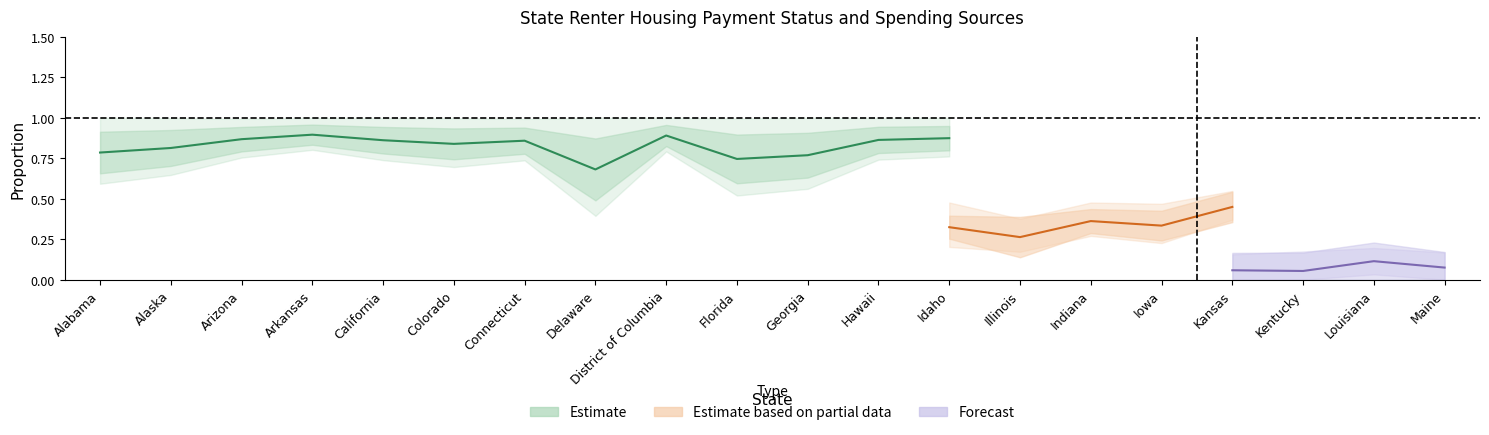

How many interior local valleys does the savings series have?

7